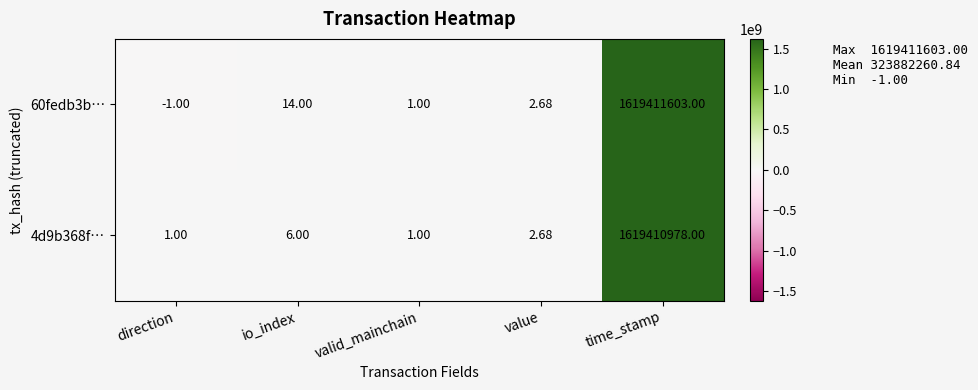

At which label does 60fedb3b… first exceed 2?

io_index